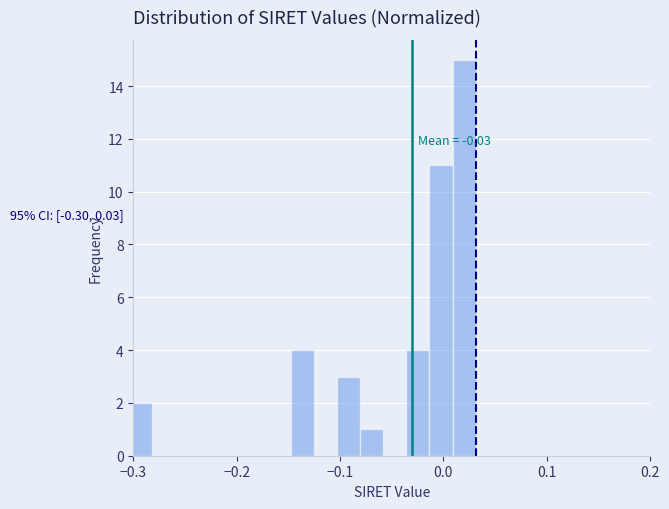

Read against the x-axis, roughly where is the centre of the tallest bar?

0.02